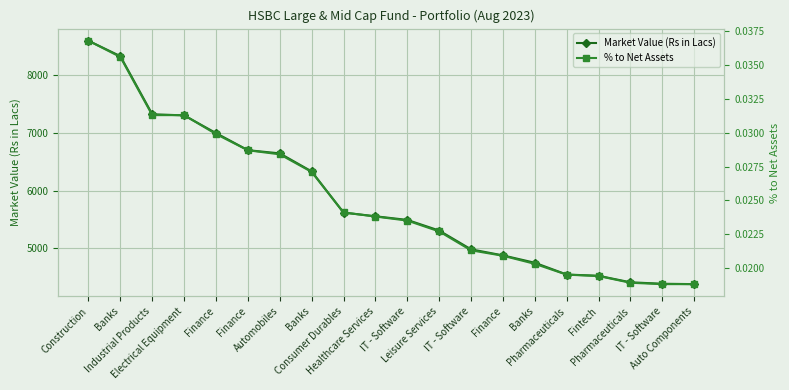

How many data points in Market Value (Rs in Lacs) are less than 5555?

10